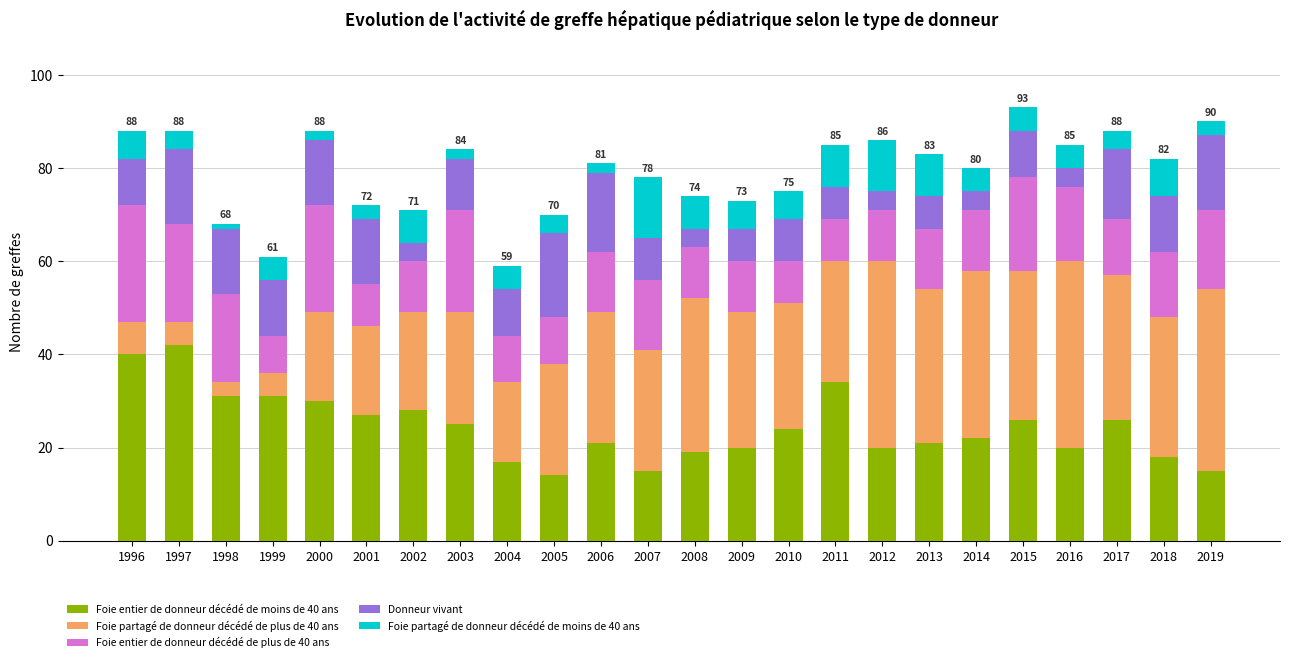

The Foie entier de donneur décédé de moins de 40 ans series shows 18 at 2018. True or false?

True